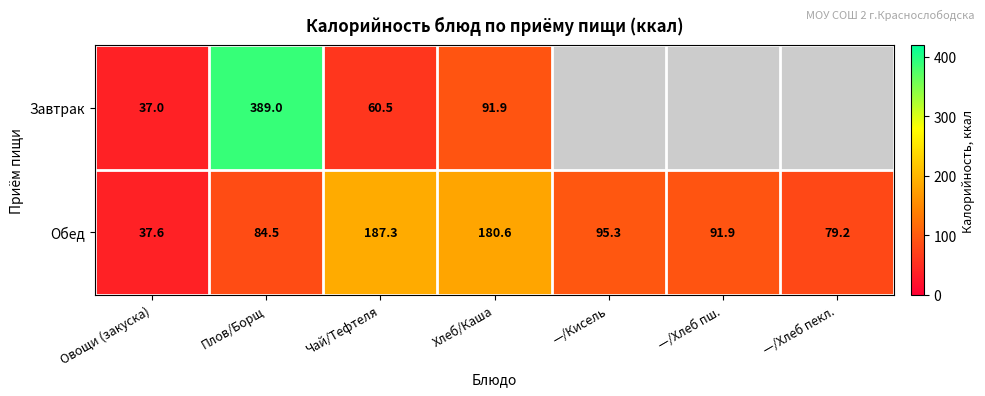

Is the value of Обед at —/Хлеб пш. greater than the value of Завтрак at Плов/Борщ?

No